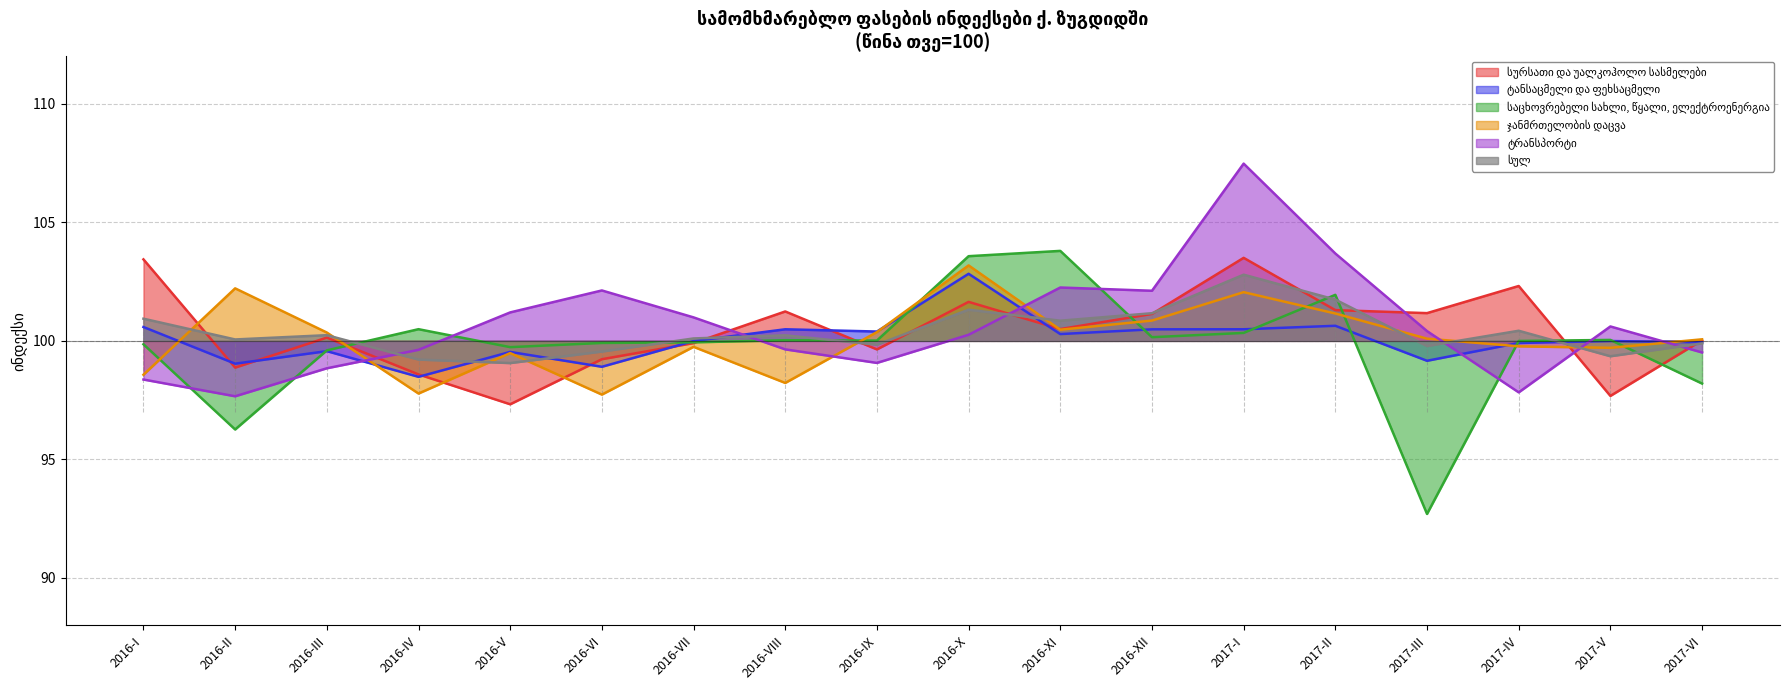

At which label does ტანსაცმელი და ფეხსაცმელი reach its peak?

2016-X